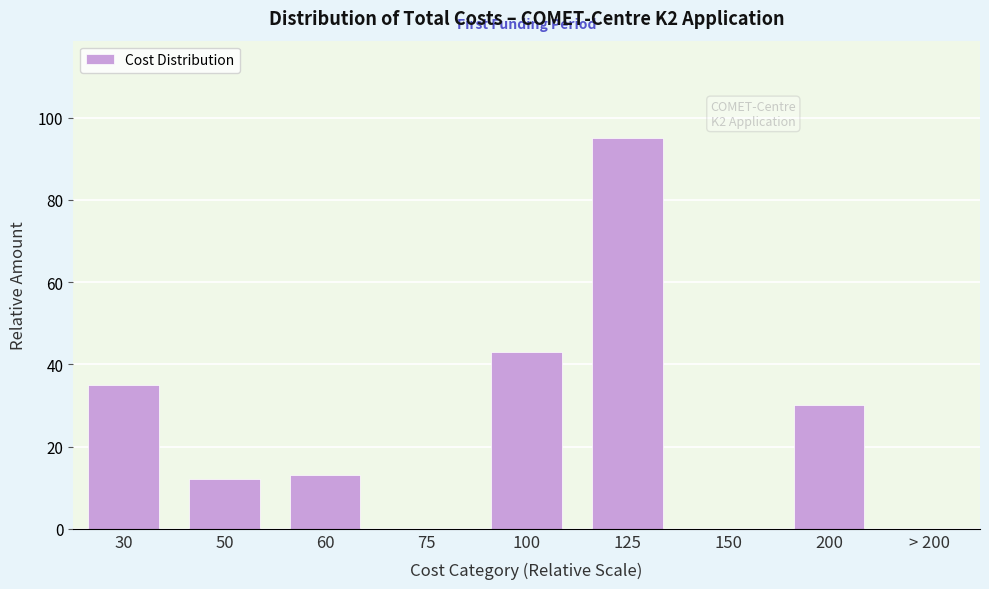

Reading left to right, transcribe all the data shown in this chart.

30=35	50=12	60=13	75=0	100=43	125=95	150=0	200=30	> 200=0